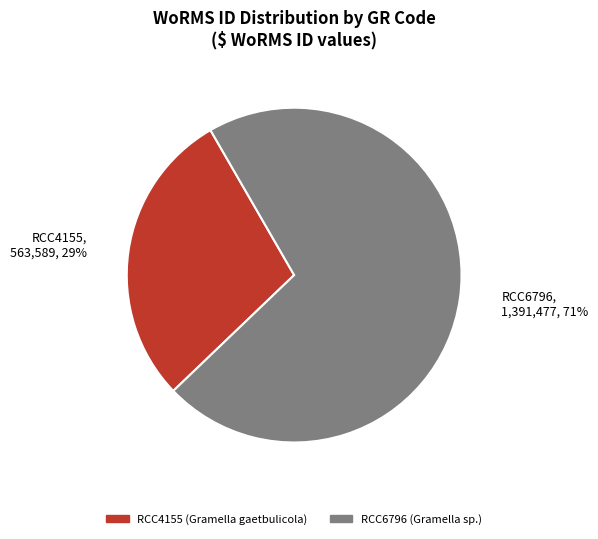

To the nearest percent, what portion does RCC6796 represent?

71%